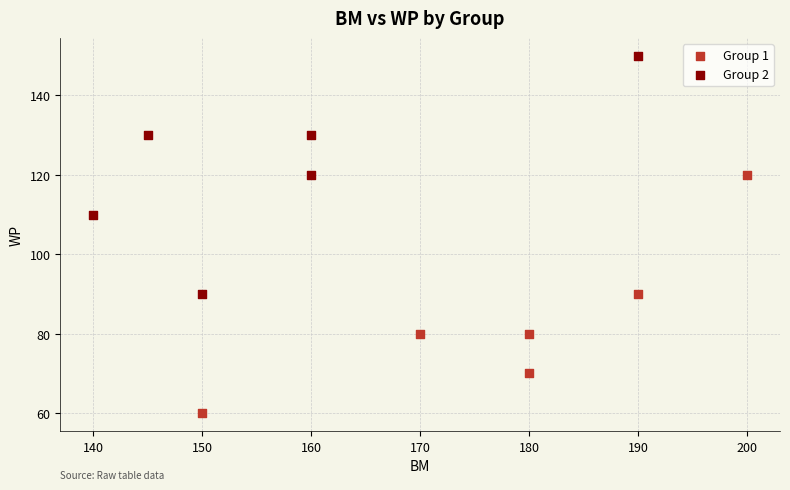

What are all the series names shown in the legend?

Group 1, Group 2